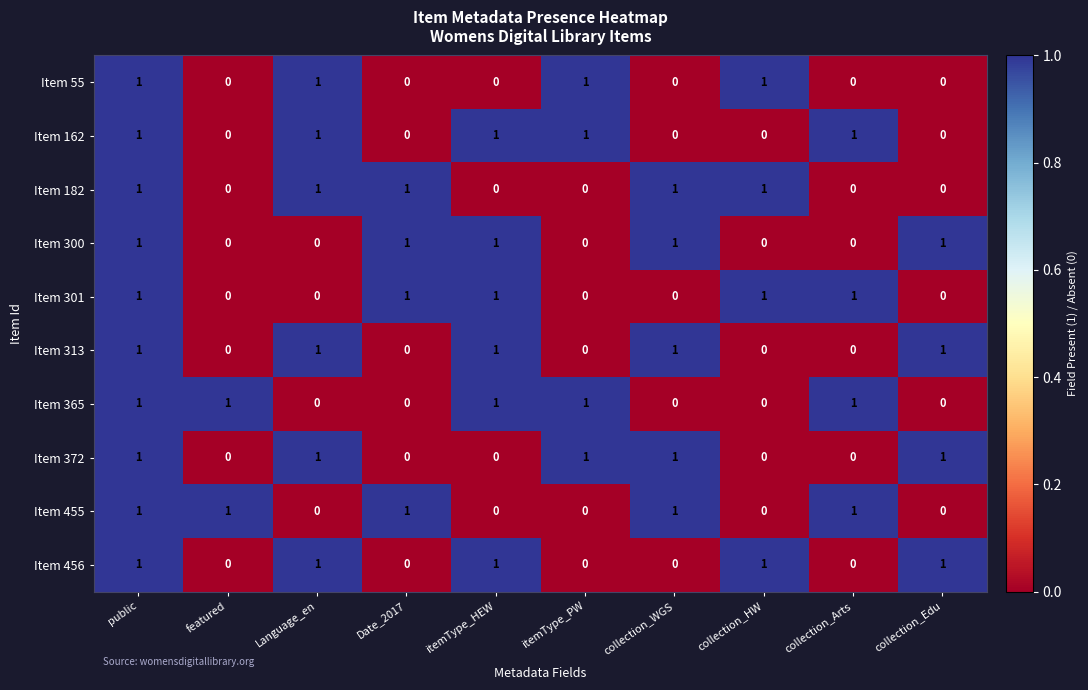

How many Item 372 values are between 0 and 1?

10